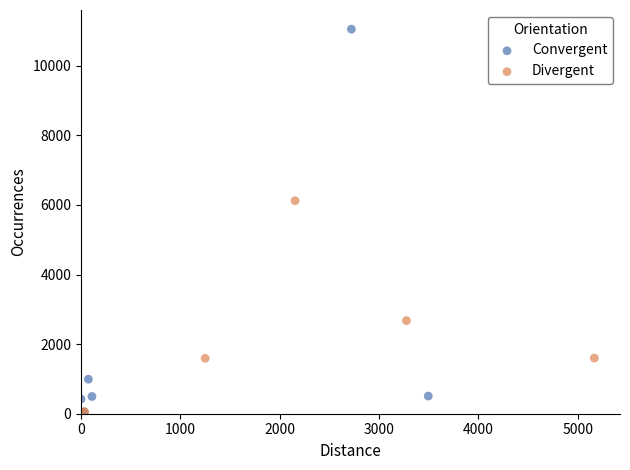

Which series reaches the maximum Y coordinate?

Convergent